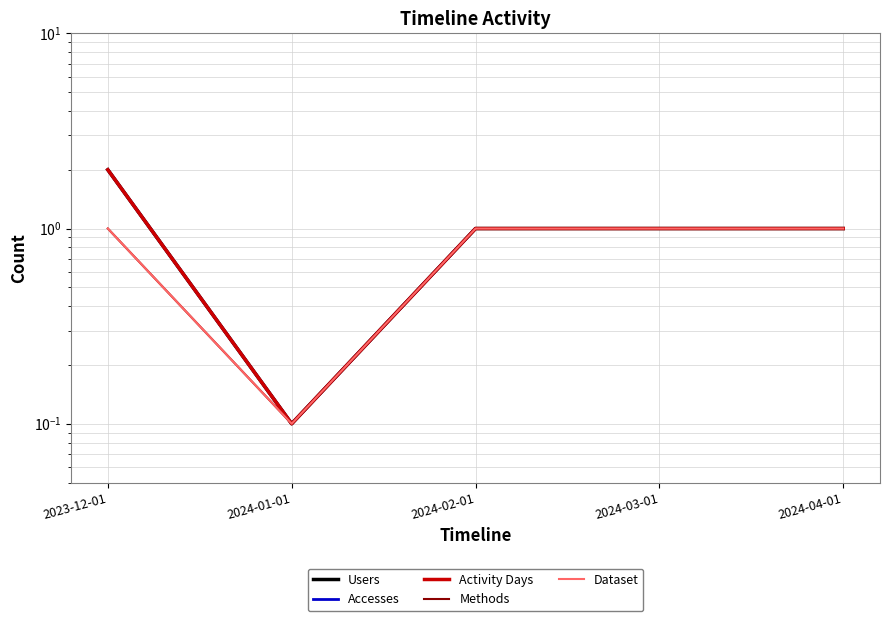

Is it true that Methods equals 0.0 at 2024-01-01?

False